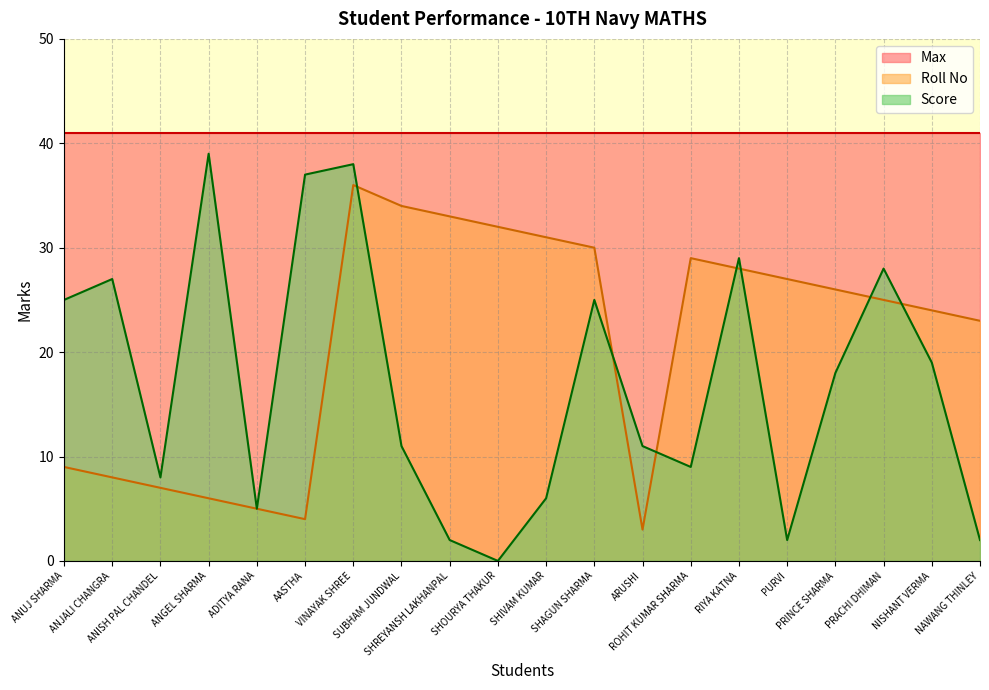

The Score series shows 40 at PRACHI DHIMAN. True or false?

False